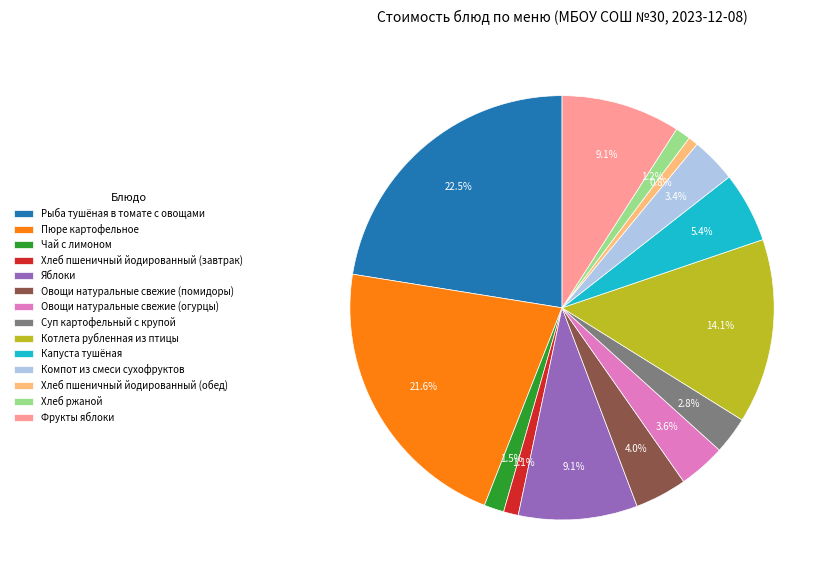

To the nearest percent, what is the difference between the Суп картофельный с крупой and Хлеб ржаной slice percentages?

2%